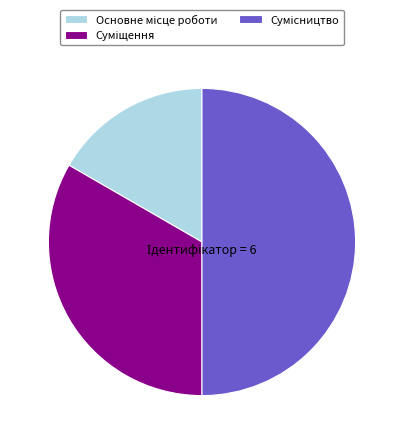

How many slices are in this pie chart?

3